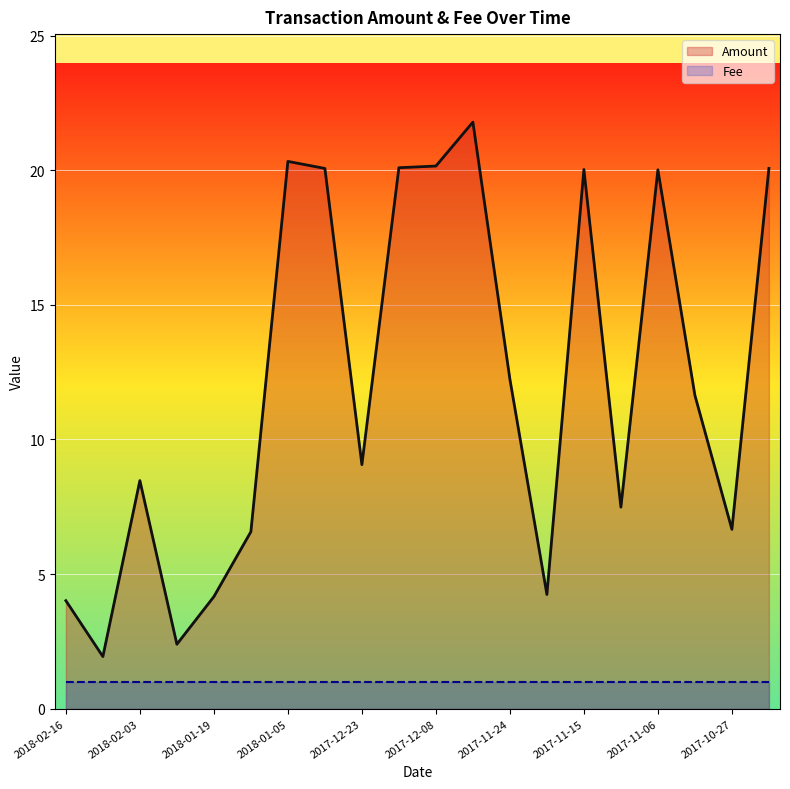

Does the chart display data point markers on the line(s)?

No